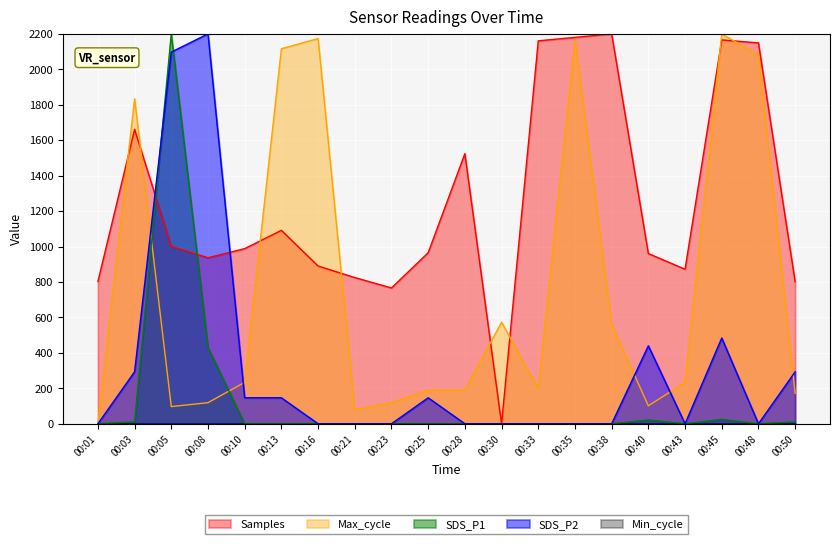

Where is Max_cycle nearest to the value 1100?

00:30